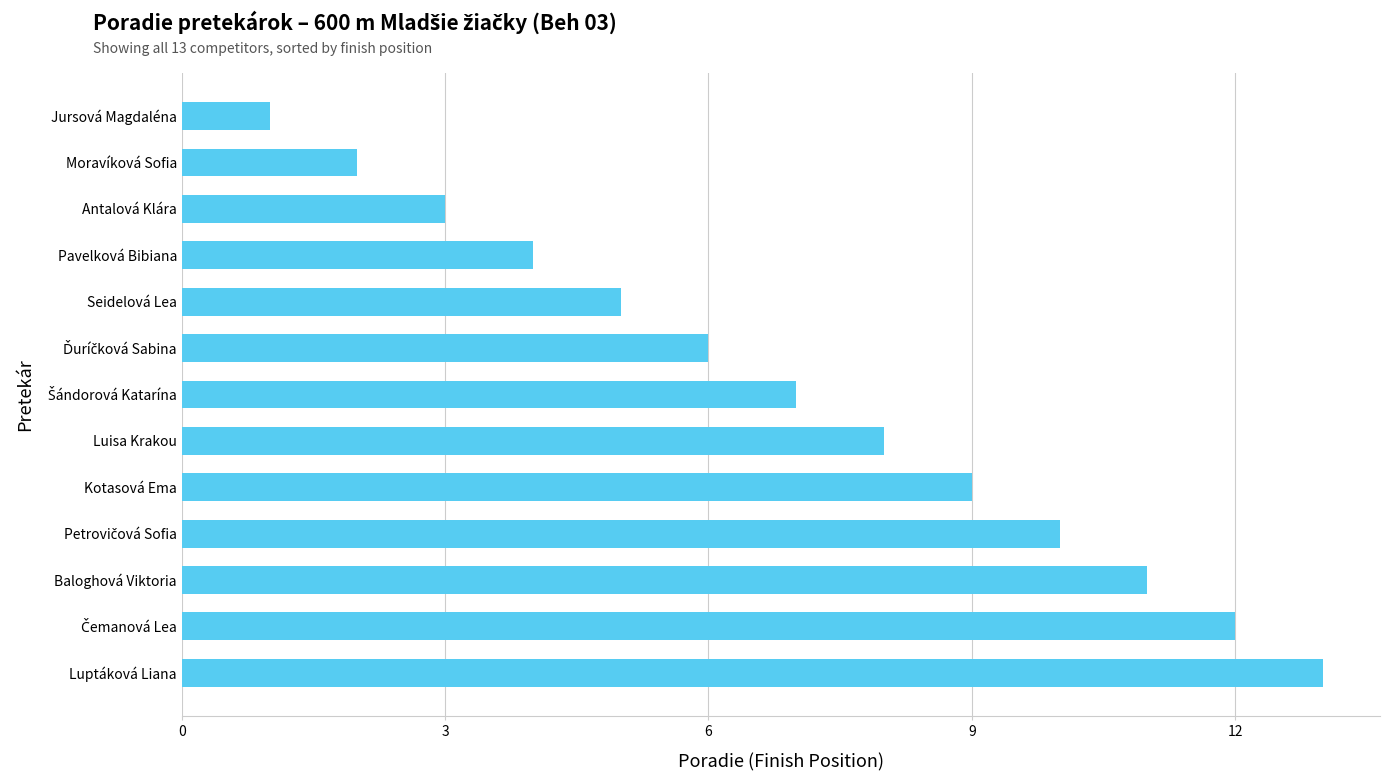

How many data points does each series have?

13